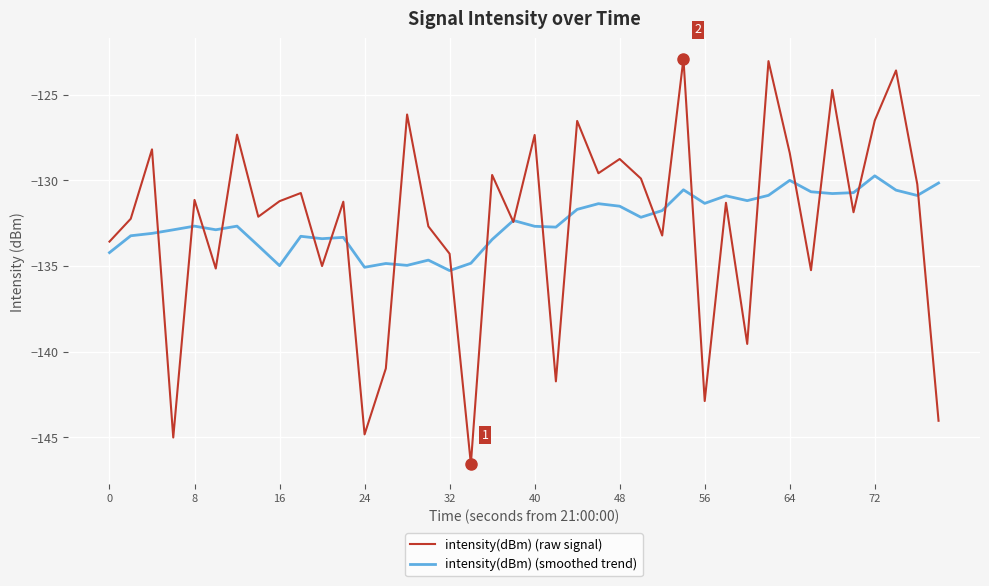

What is the sum of all intensity(dBm) (raw signal) values?

-5302.0